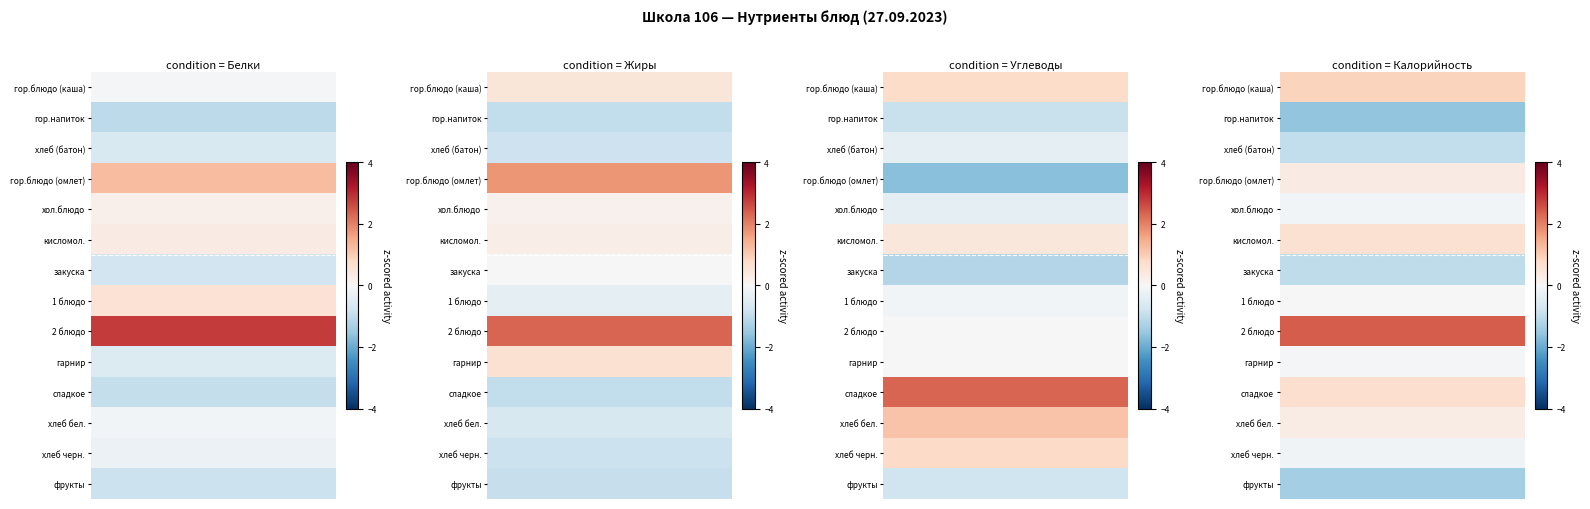

What is the spread (max minus min) of values at 10?

4.0